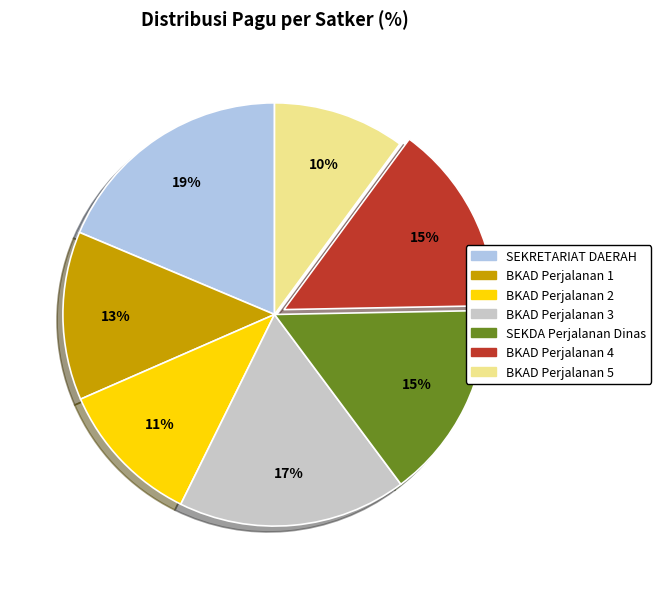

Is there a majority slice in this chart?

No